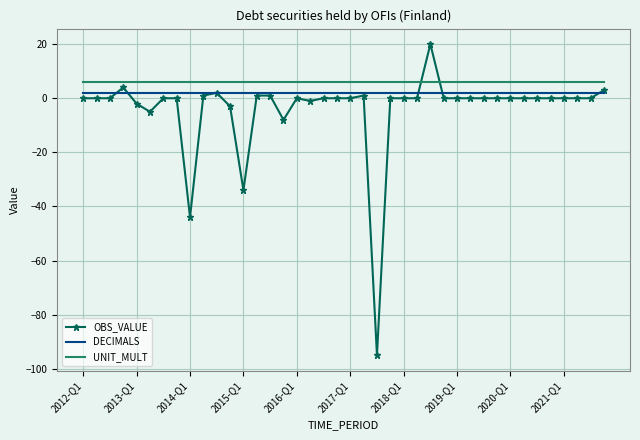

What are all the series names shown in the legend?

OBS_VALUE, DECIMALS, UNIT_MULT